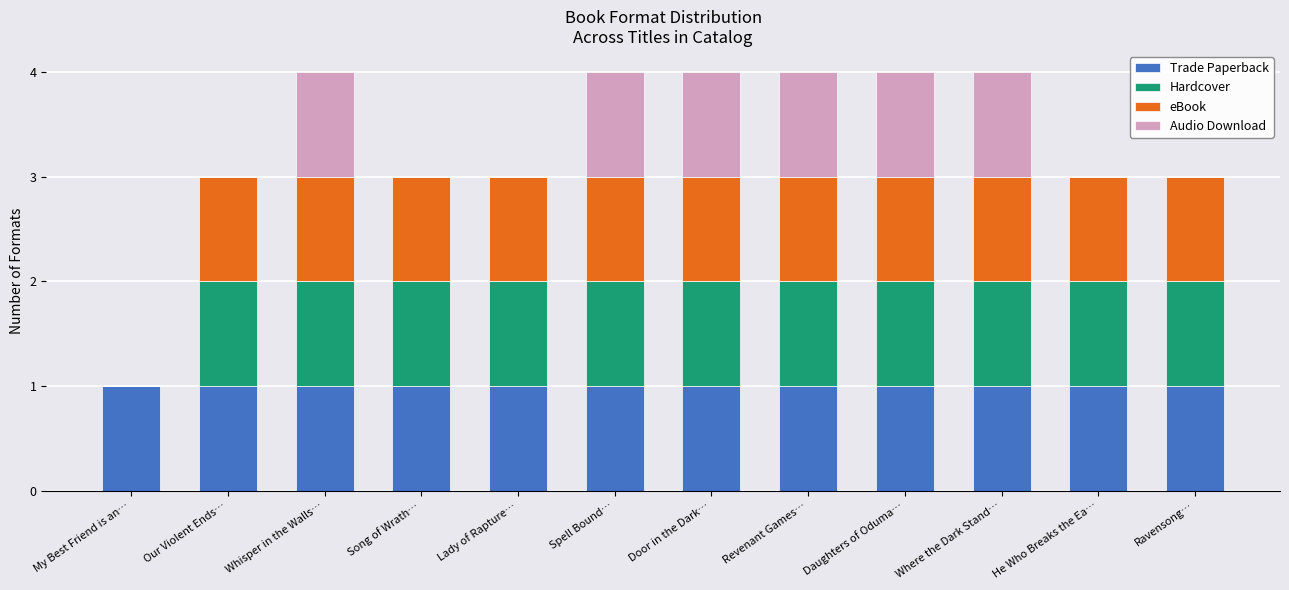

What is the sum of all Trade Paperback values?

12